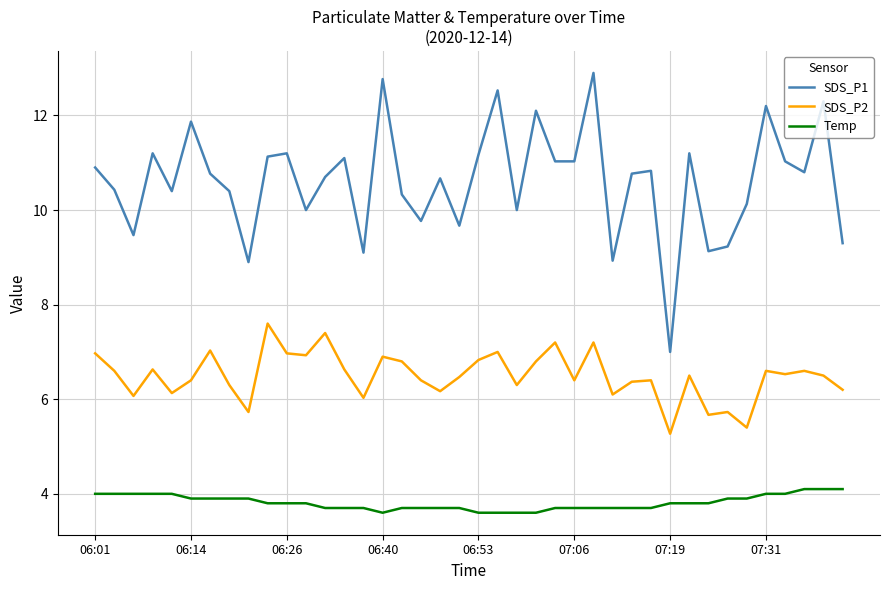

What is the smallest value displayed?

3.6